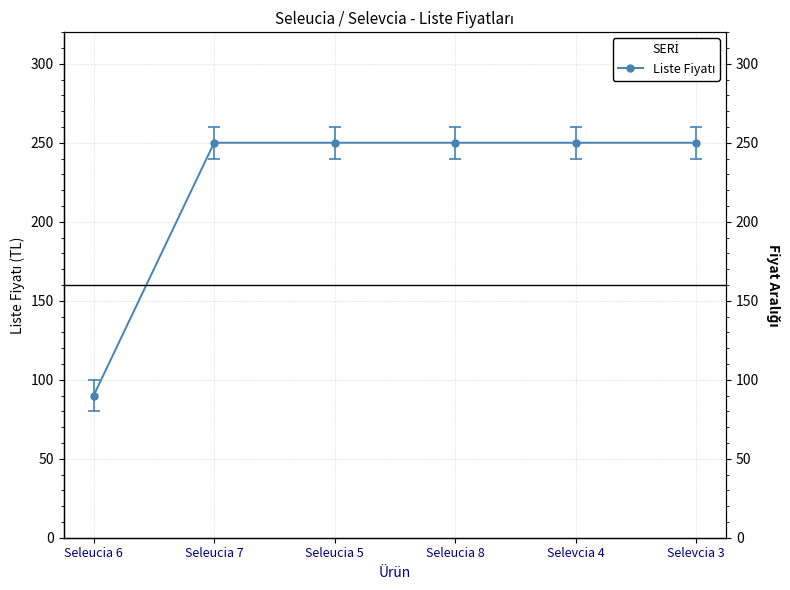

What is the approximate value at Selevcia 3, to the nearest 50?

250